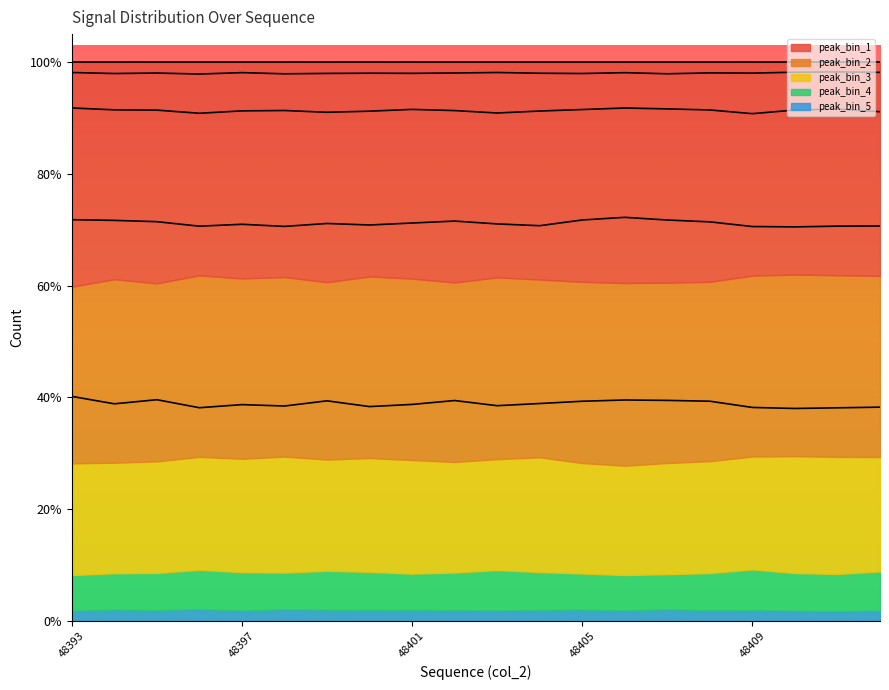

True or false: peak_bin_1 (line) and peak_bin_3 (line) cross at least once.

False